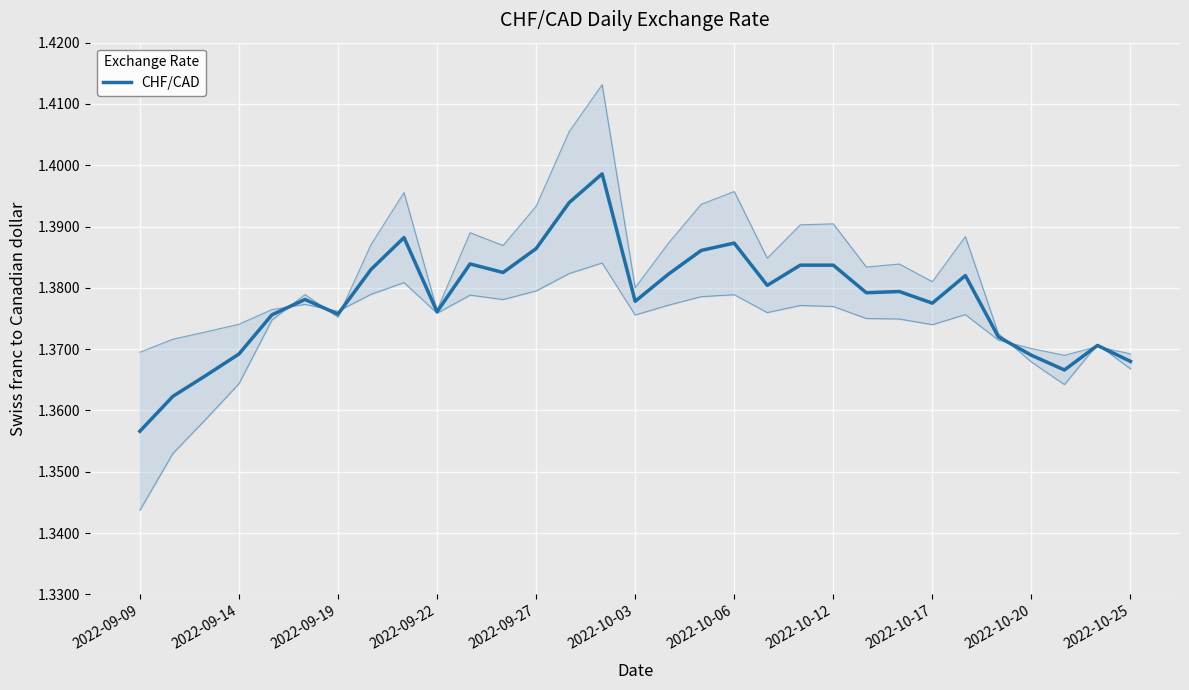

True or false: the data shows 2.3 at 11.

False